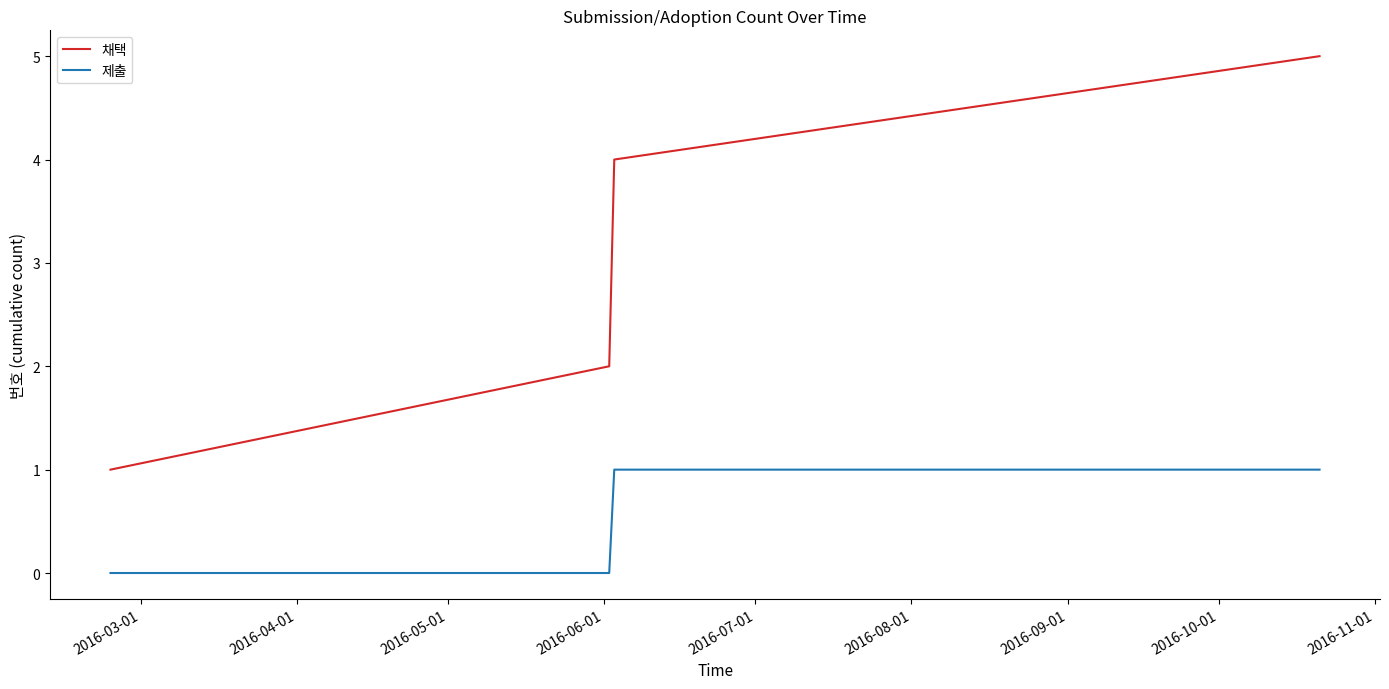

Which series has the largest range (max minus min)?

채택